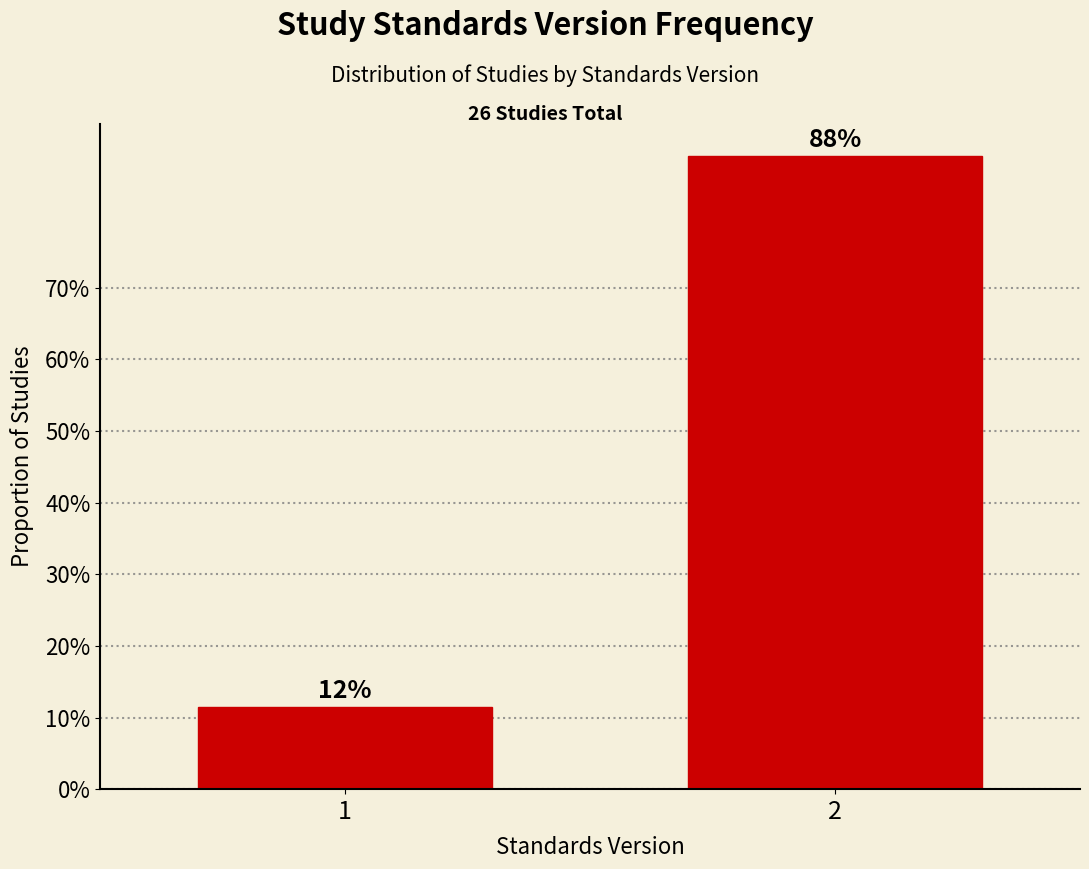

Are the bars horizontal?

No